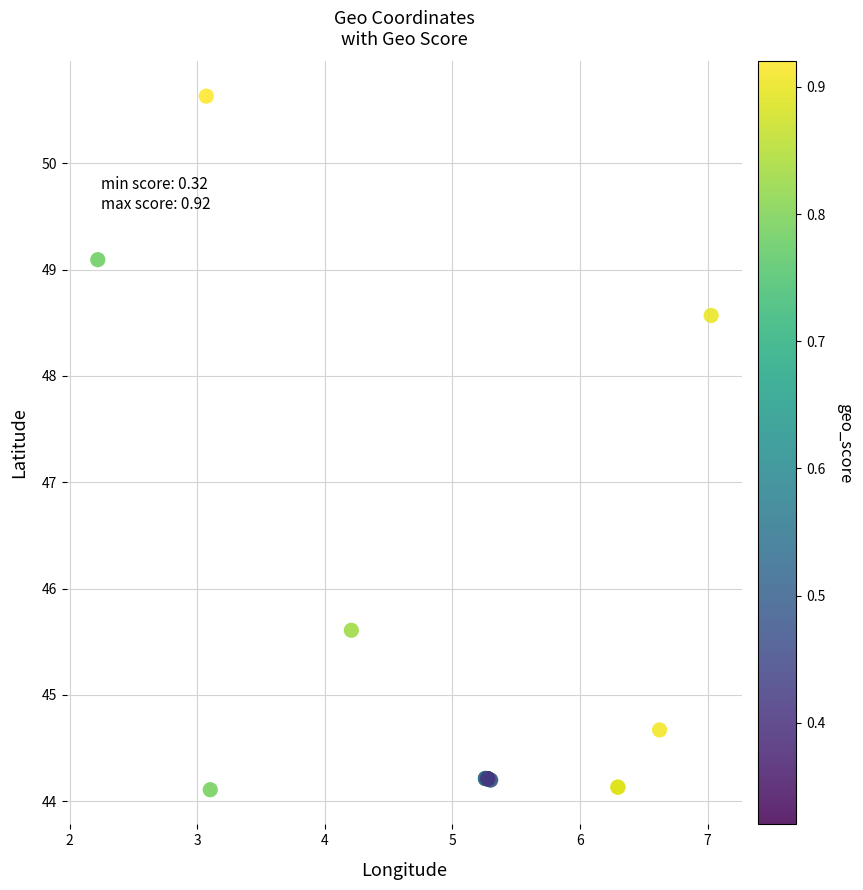

What Y value in the scatter plot is closest to 47?

45.6